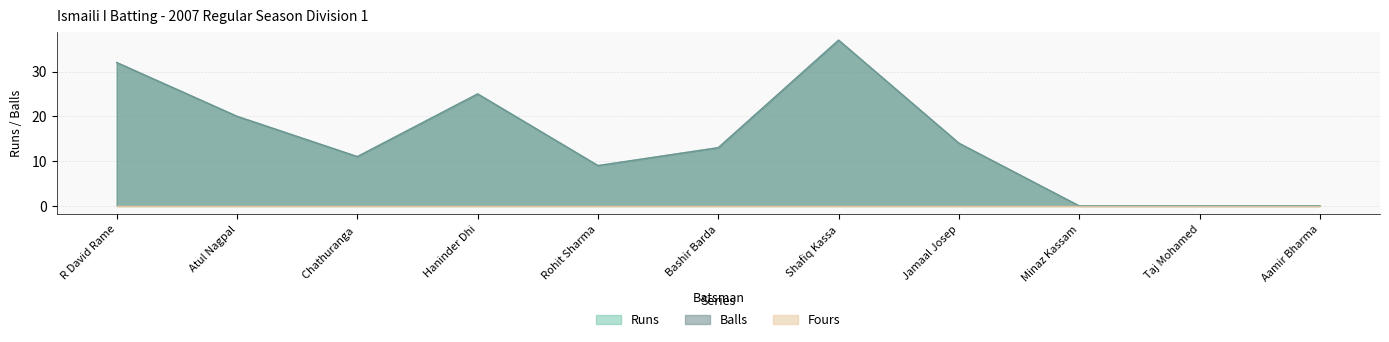

In Runs, how many points are higher than both neighbors (excluding endpoints)?

2